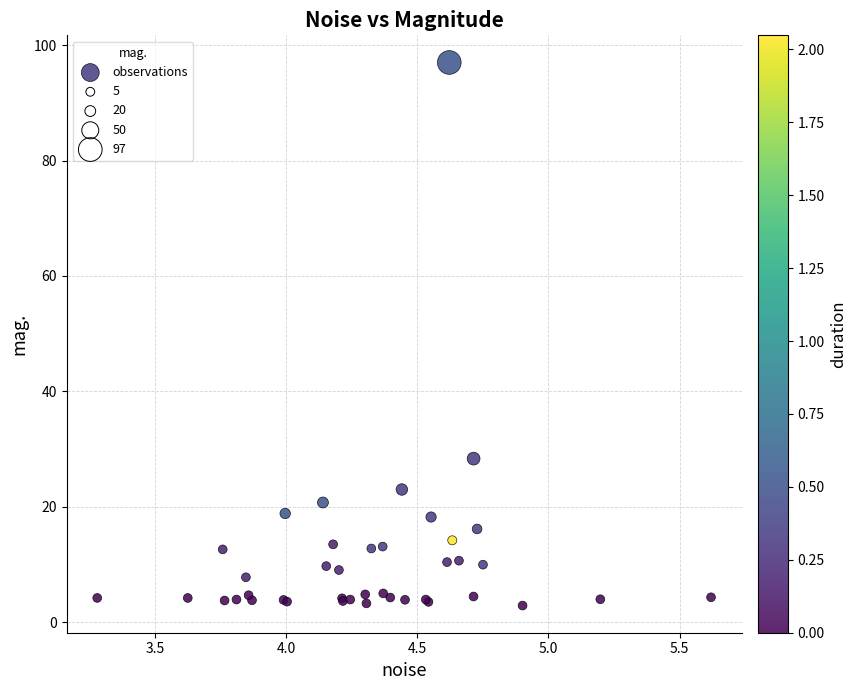

What Y value in the scatter plot is closest to 49?

28.4